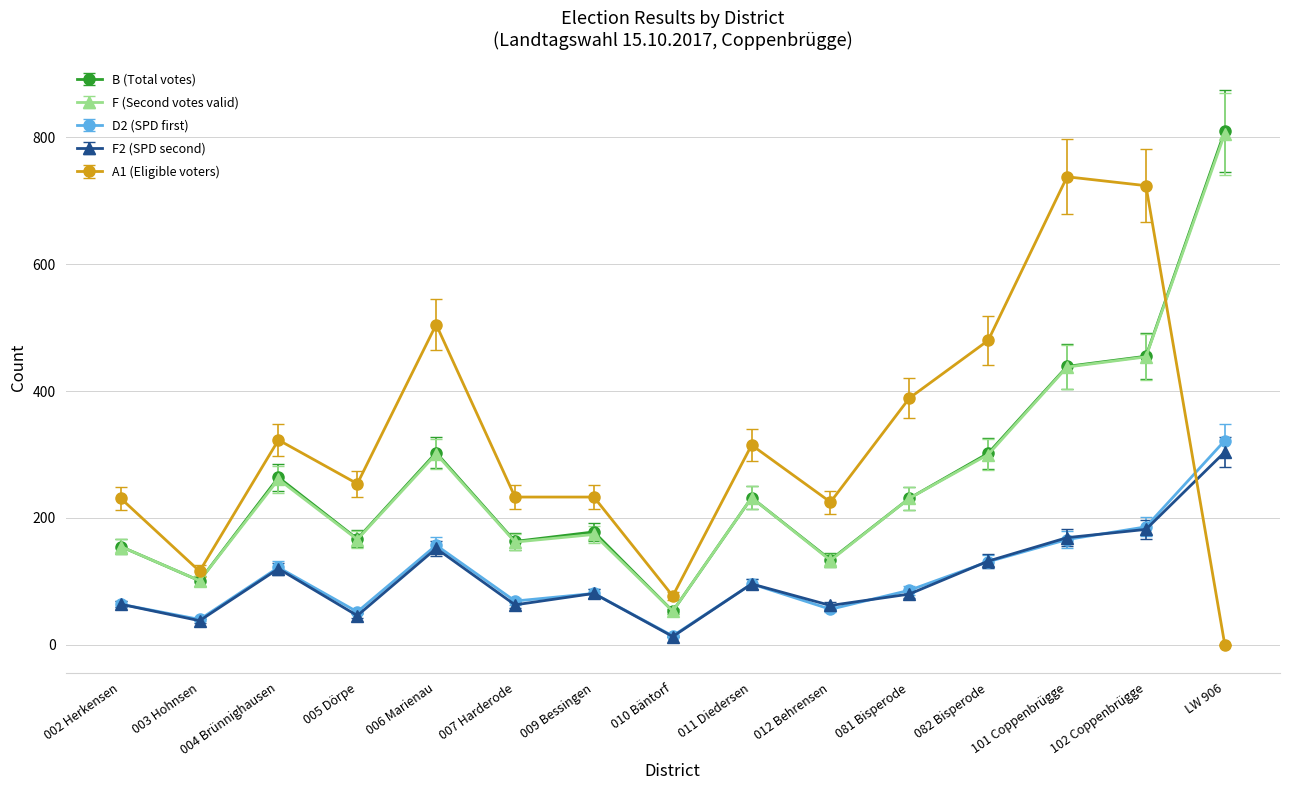

The F2 (SPD second) series shows 208.1 at 082 Bisperode. True or false?

False